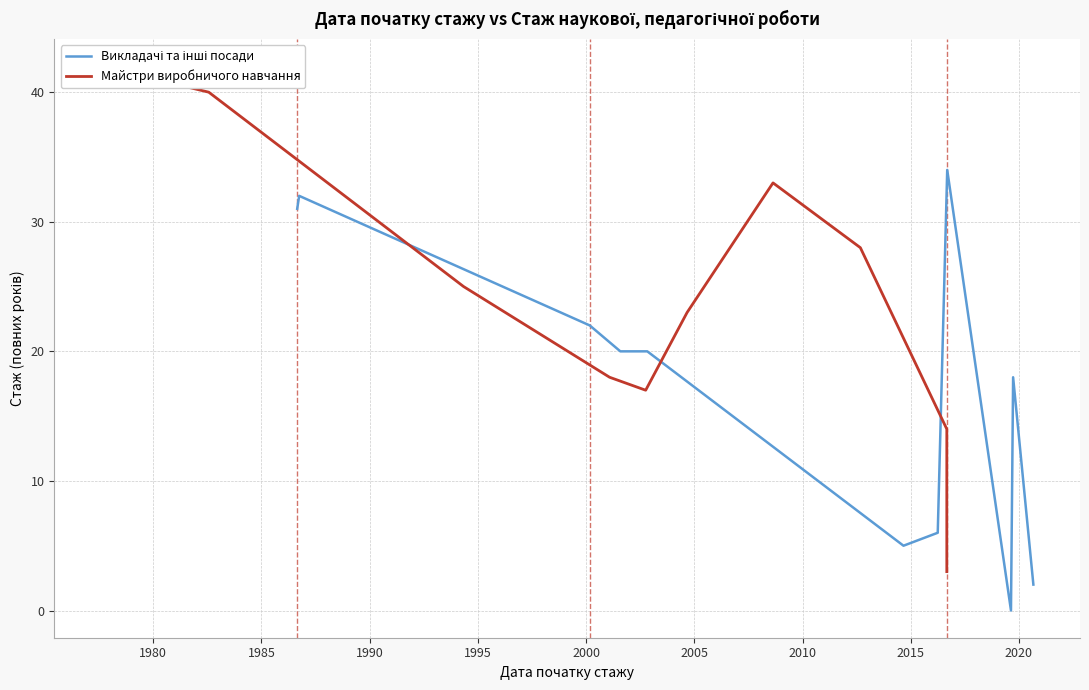

What is the sum of all values?

433